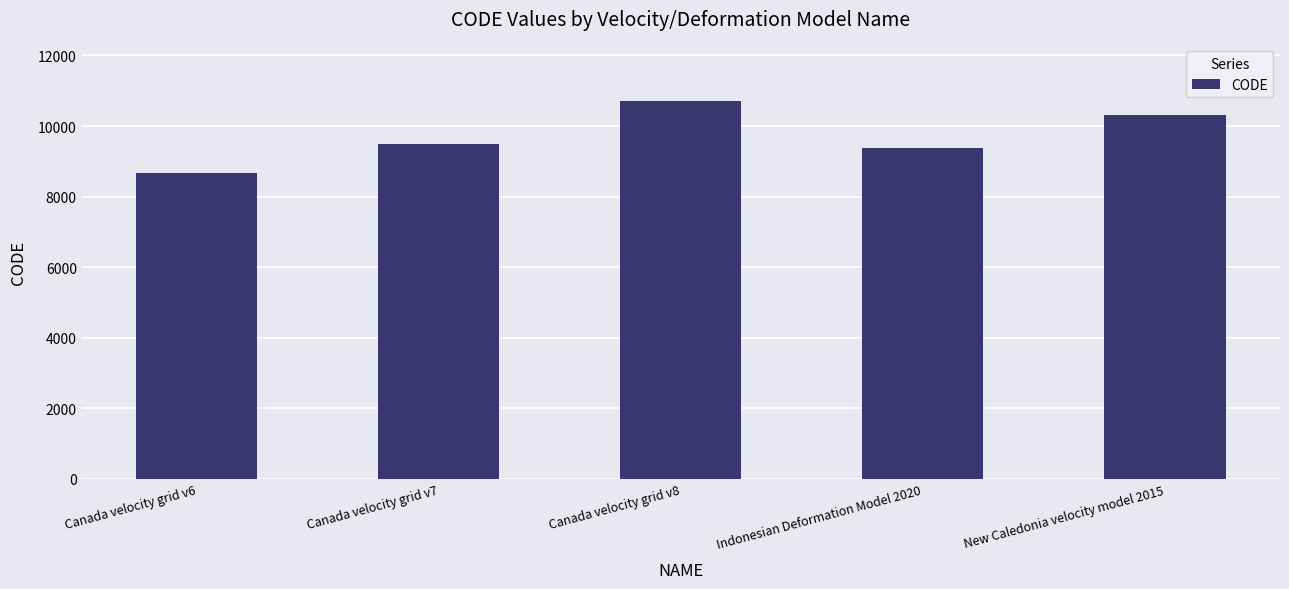

Reading right to left, list all the values displayed in this chart.

10323	9375	10707	9483	8676